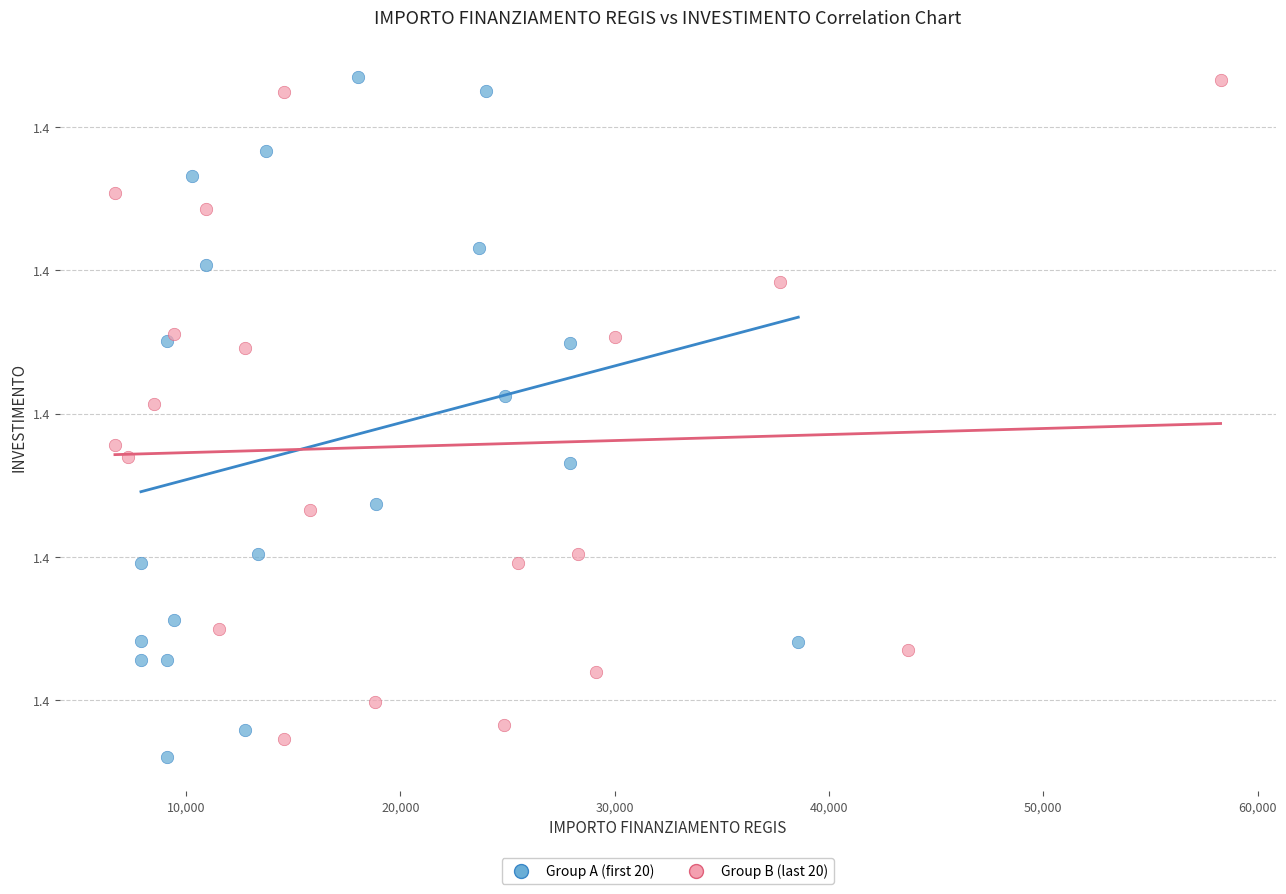

Which series has the widest spread of Y values?

Group A (first 20)